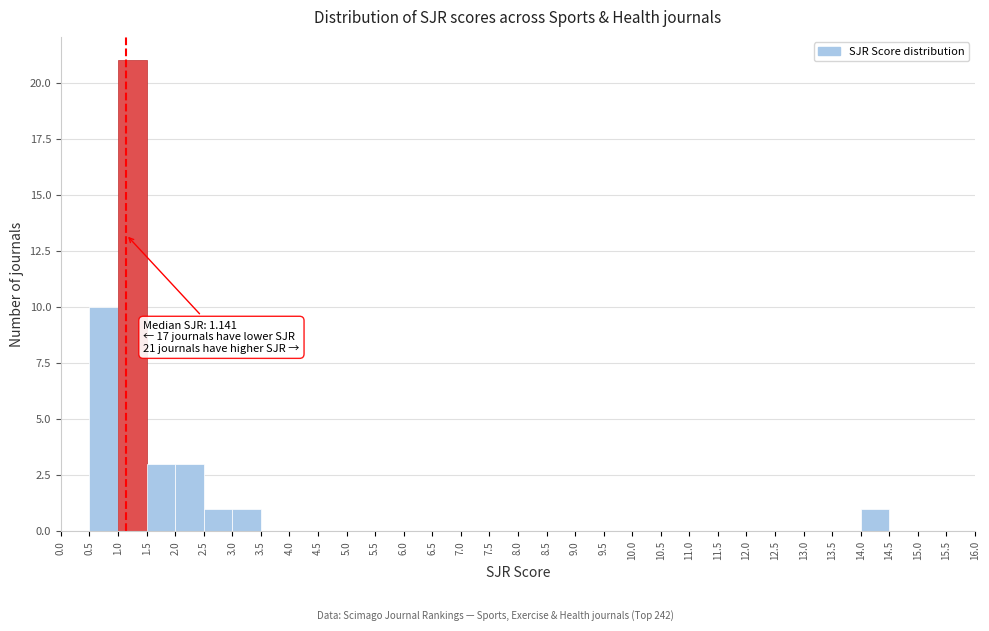

Over which range of the x-axis is the bar tallest?

1.0 to 1.5